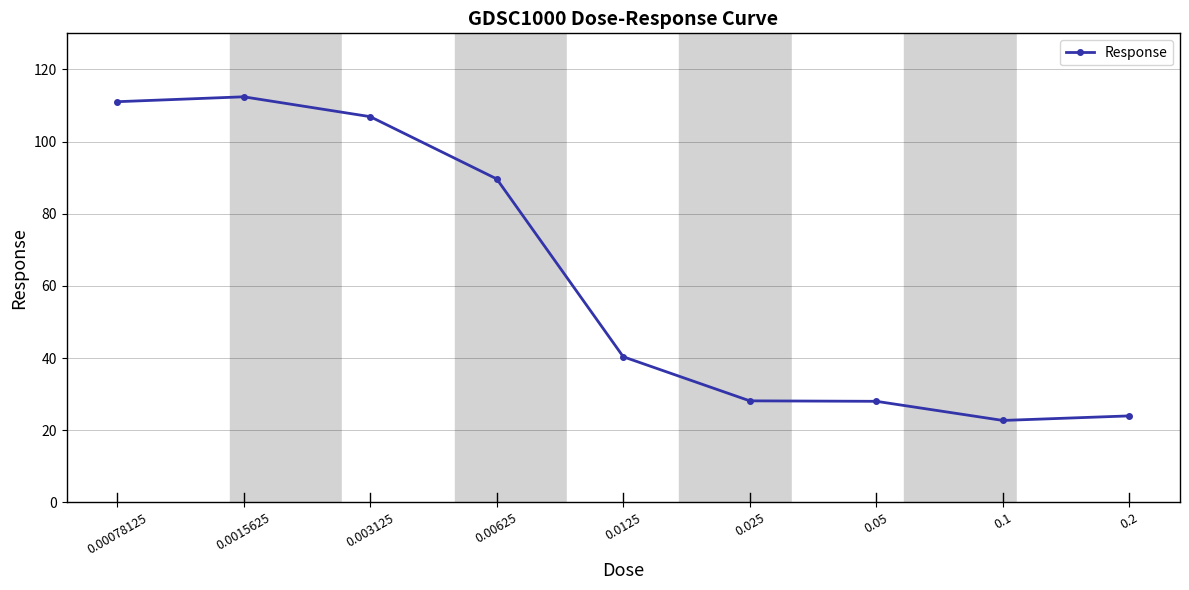

How many values are below 40?

4